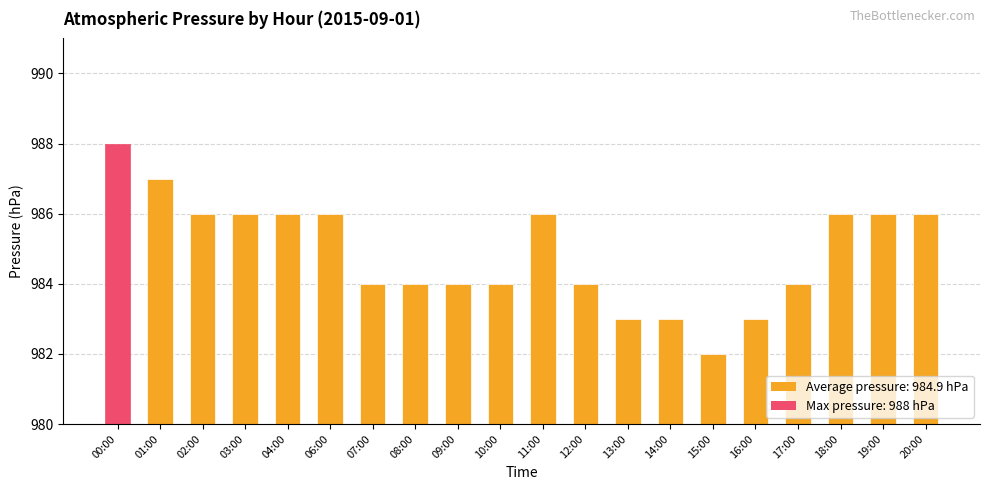

Count the number of categories in the chart.

20